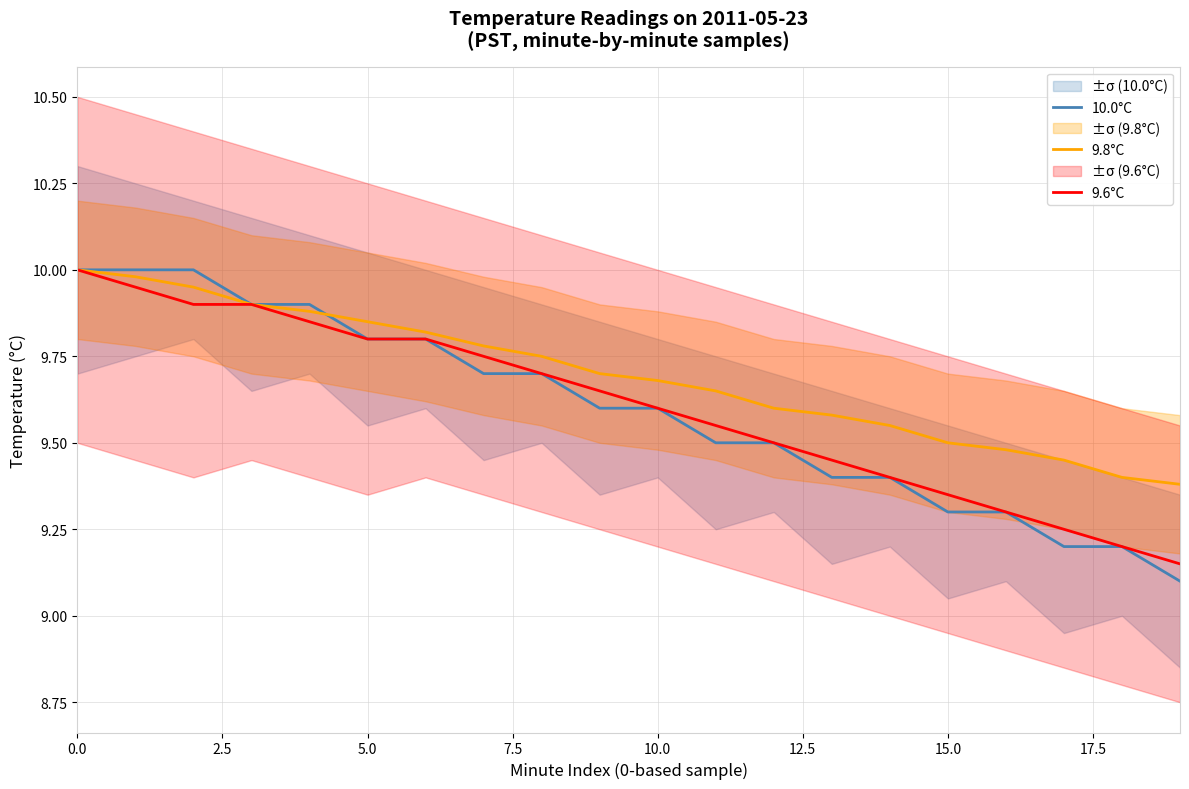

Reading left to right, transcribe all the data shown in this chart.

10.0°C: 10.0	10.0	10.0	9.9	9.9	9.8	9.8	9.7	9.7	9.6	9.6	9.5	9.5	9.4	9.4	9.3	9.3	9.2	9.2	9.1
9.8°C: 10.0	10.0	9.9	9.9	9.9	9.8	9.8	9.8	9.8	9.7	9.7	9.7	9.6	9.6	9.6	9.5	9.5	9.4	9.4	9.4
9.6°C: 10.0	9.9	9.9	9.9	9.8	9.8	9.8	9.8	9.7	9.7	9.6	9.6	9.5	9.4	9.4	9.3	9.3	9.2	9.2	9.2